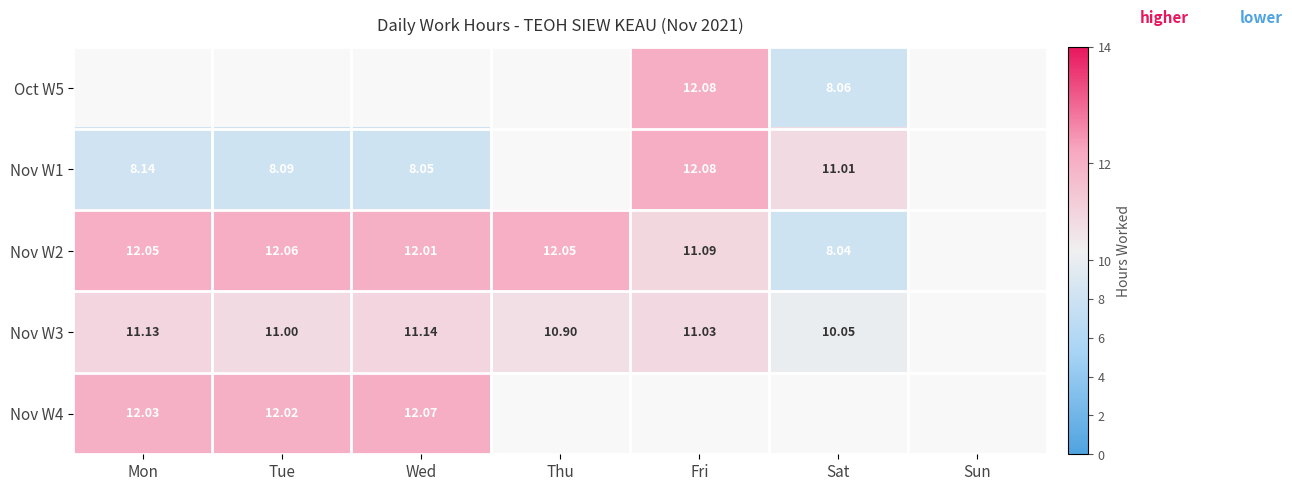

Is the value of Nov W2 at Thu greater than the value of Nov W4 at Tue?

Yes